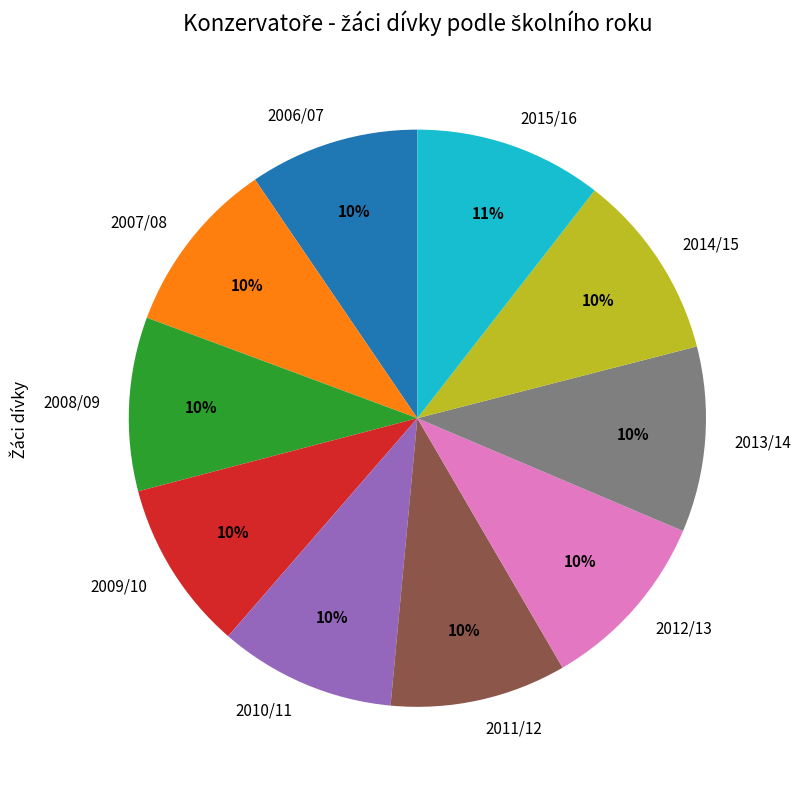

The 2015/16 slice represents 11% of the pie. True or false?

True